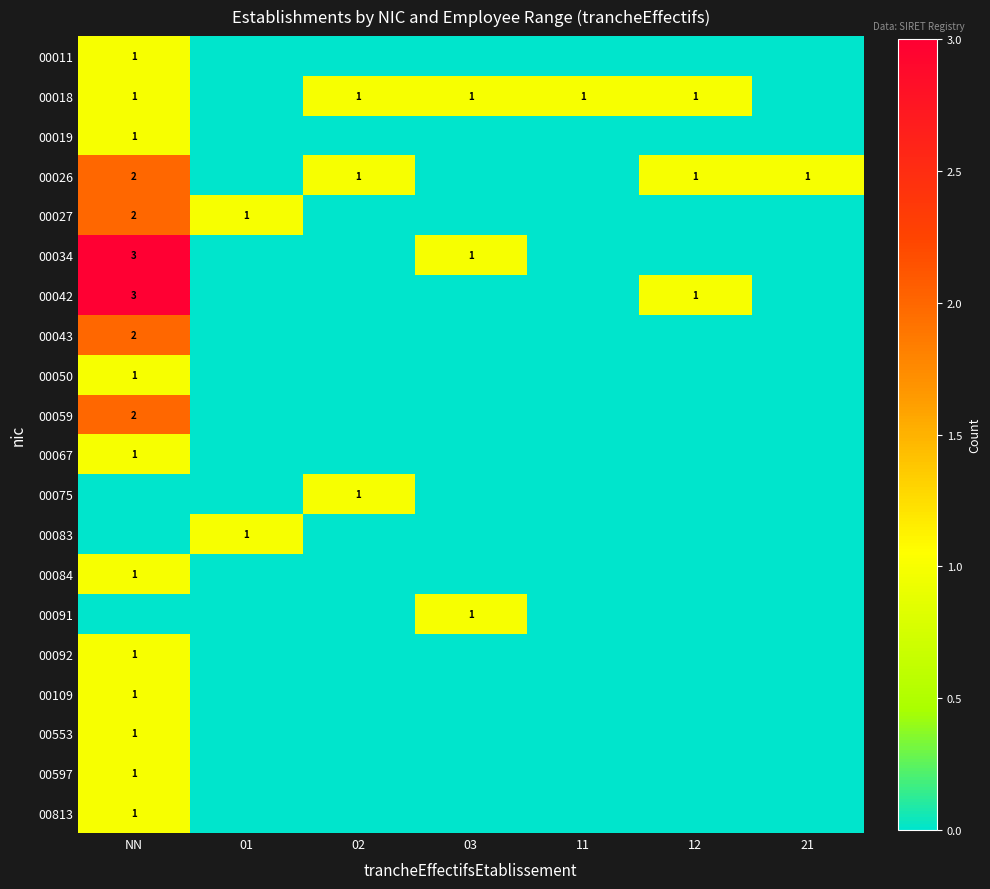

At which category is the sum across all series the highest?

NN